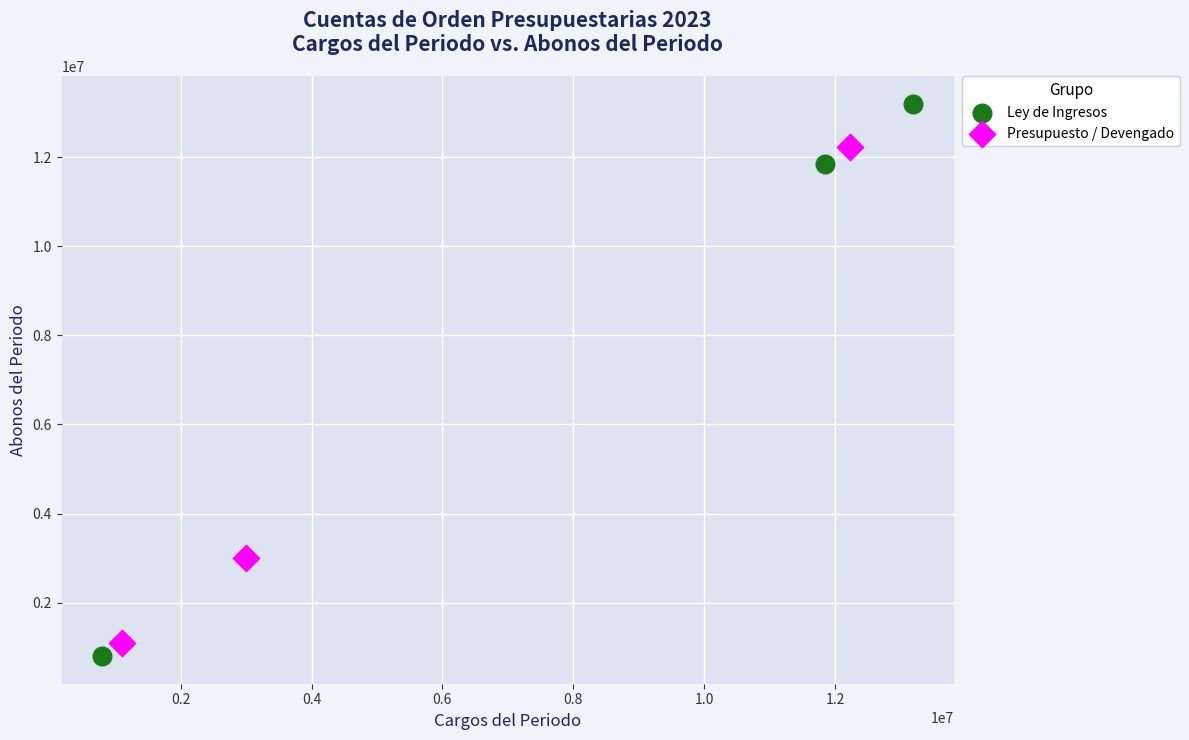

Which series reaches the maximum Y coordinate?

Ley de Ingresos